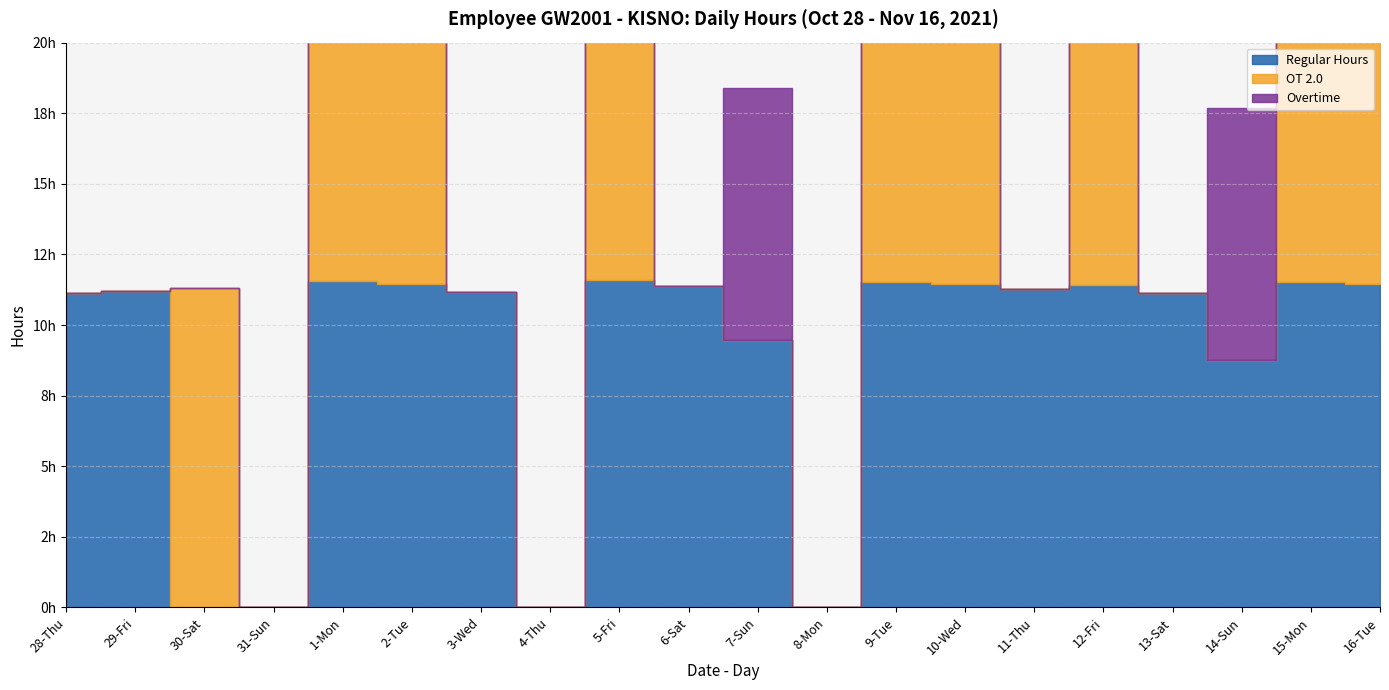

How many lines are shown in the chart?

3